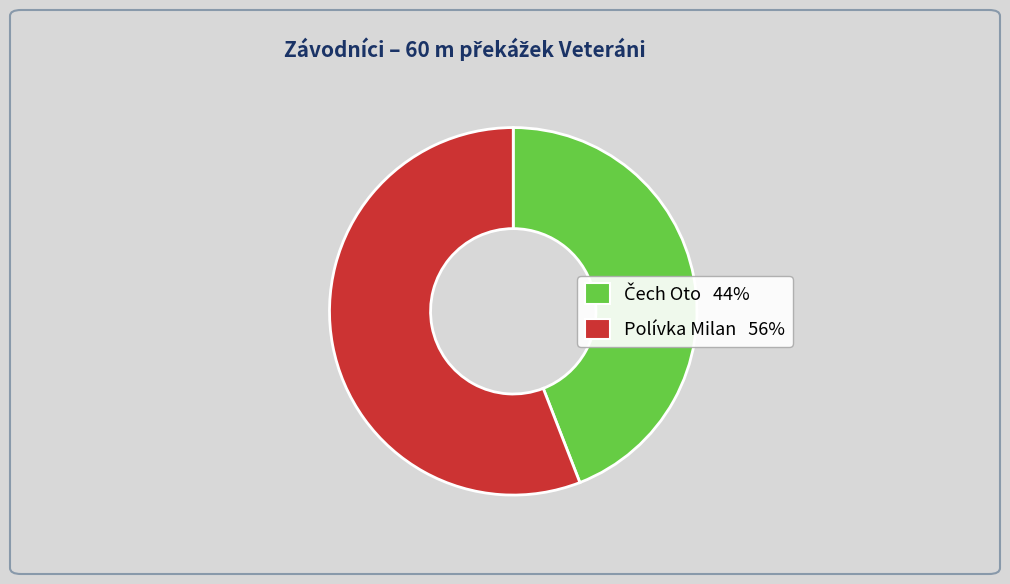

Is it true that Polívka Milan is 56% of the pie?

True